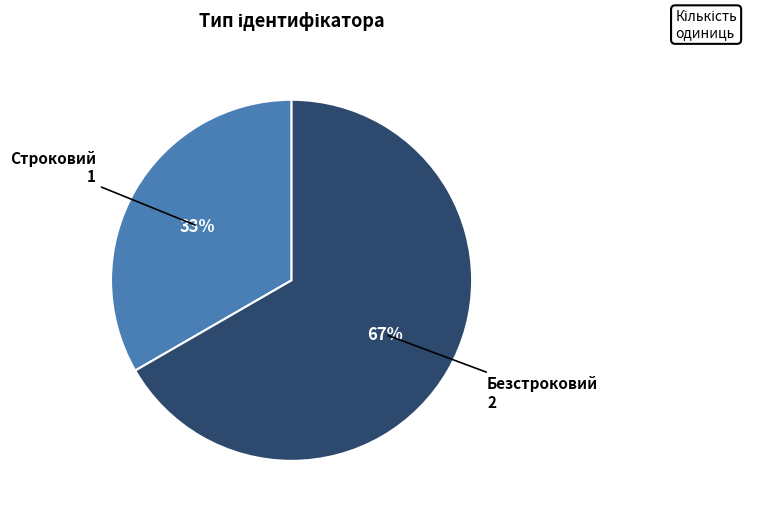

To the nearest percent, what is the average slice percentage?

50%